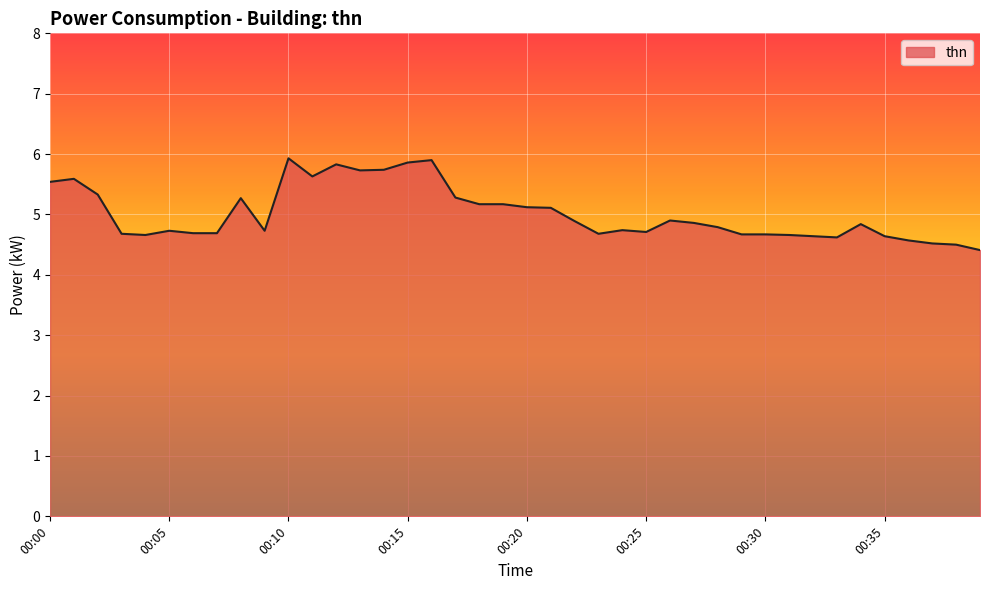

What is the maximum value shown in the chart?

5.9